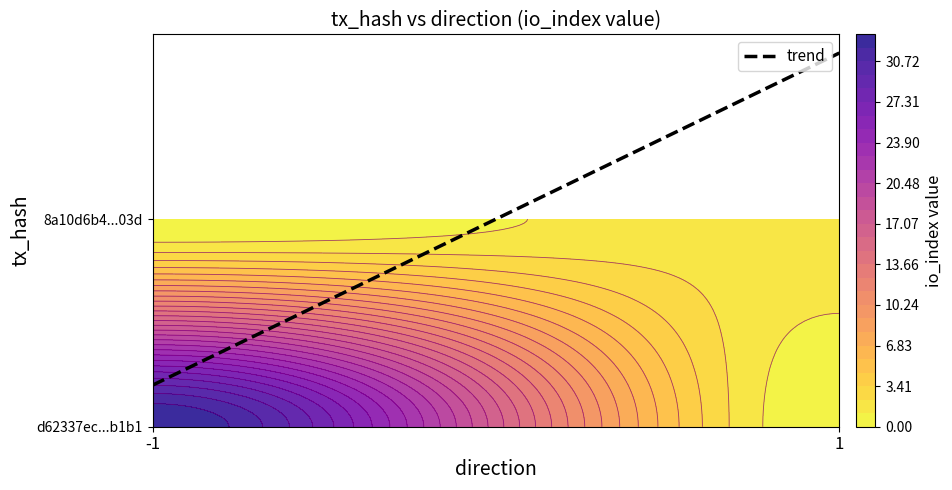

Is it true that 8a10d6b462893b6b13c01a8636aa393d2bec03d equals 3 at io_index?

False